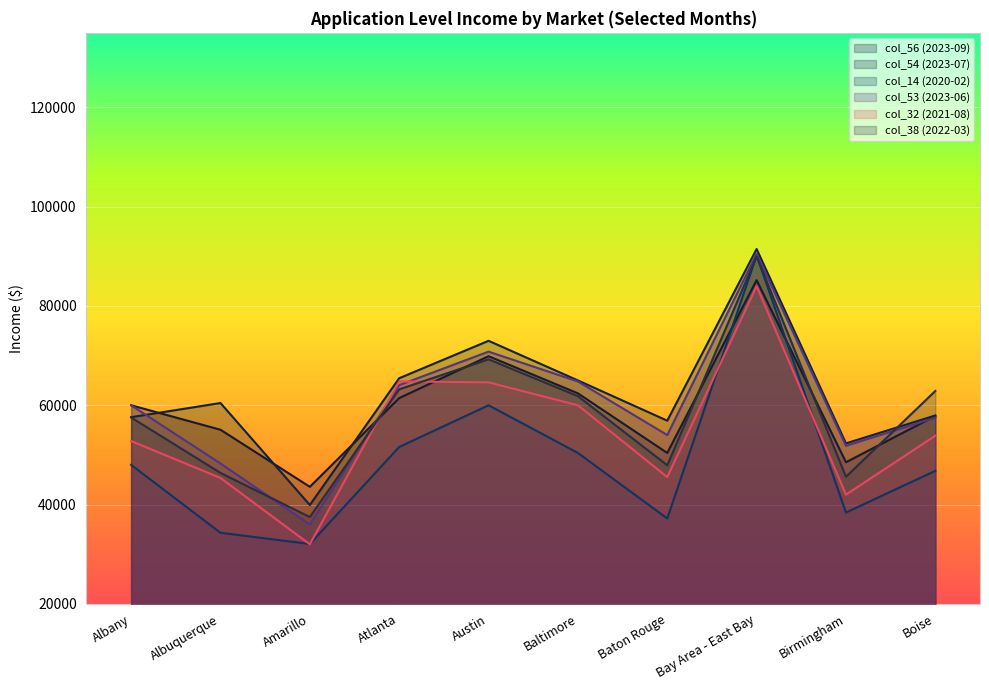

How many intersections are there between col_38 (2022-03) and col_32 (2021-08)?

2